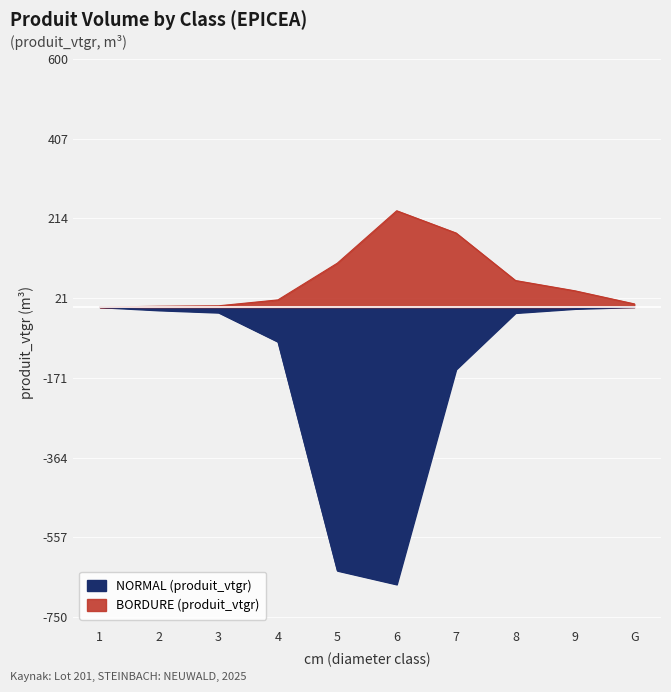

What is the total value across all series at 1?

-0.2